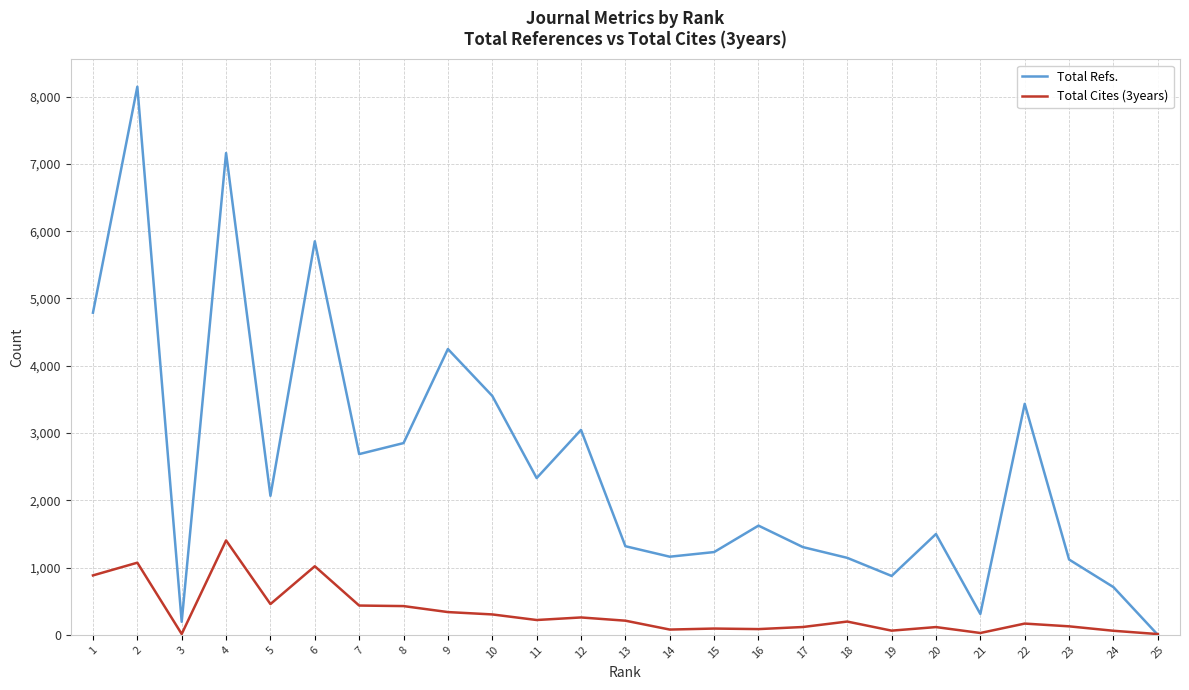

What is the greatest value displayed?

8147